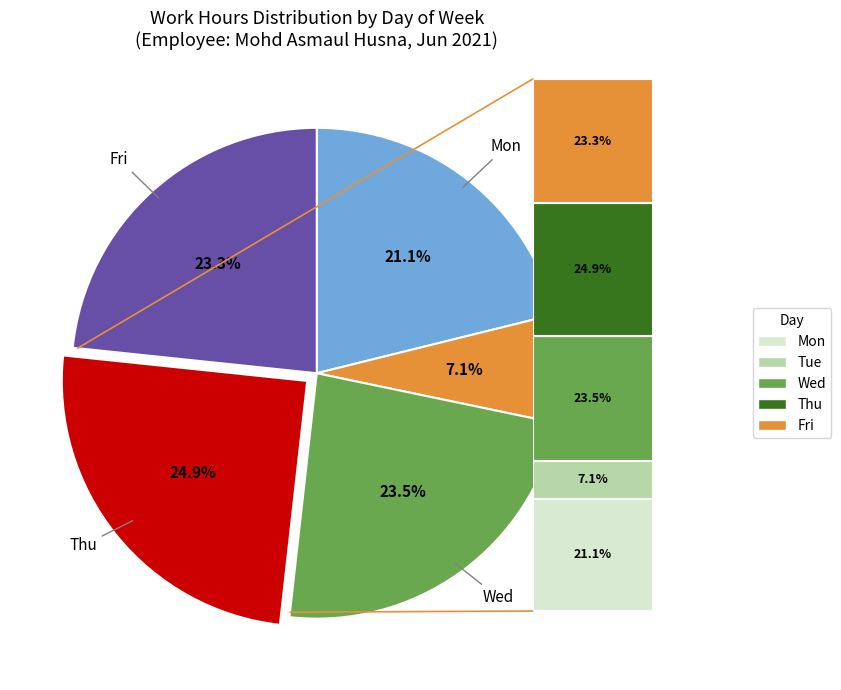

Is there any slice that represents more than half of the pie?

No